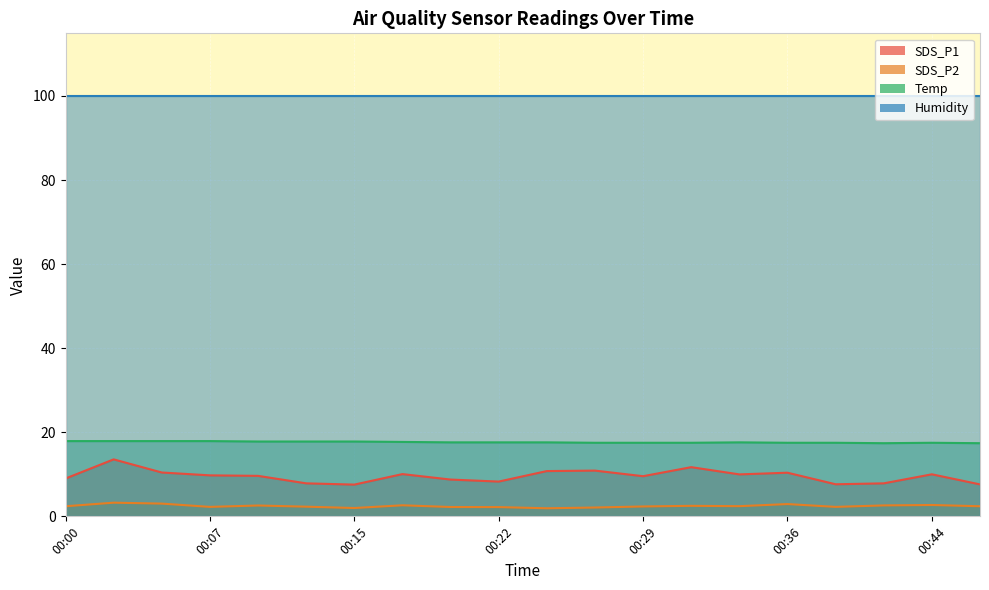

True or false: SDS_P2 and SDS_P1 intersect in this chart.

False